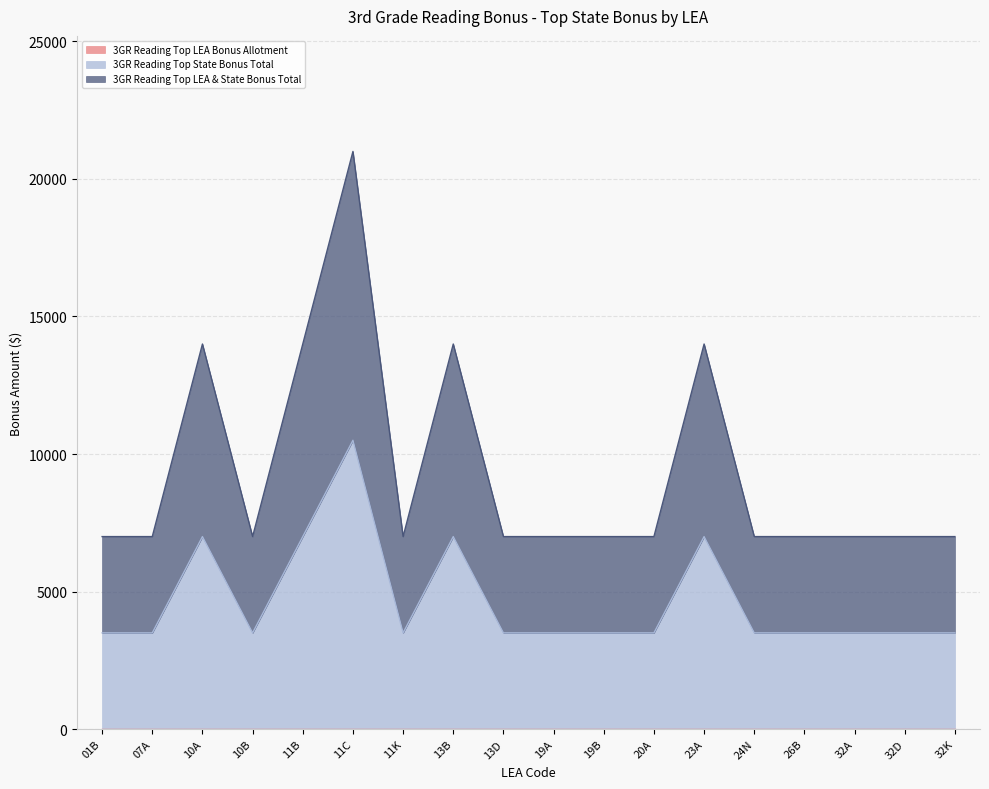

Reading right to left, extract all data points from this chart.

3GR Reading Top State Bonus Total: 3500	3500	3500	3500	3500	7000	3500	3500	3500	3500	7000	3500	10500	7000	3500	7000	3500	3500
3GR Reading Top LEA & State Bonus Total: 7000	7000	7000	7000	7000	14000	7000	7000	7000	7000	14000	7000	21000	14000	7000	14000	7000	7000